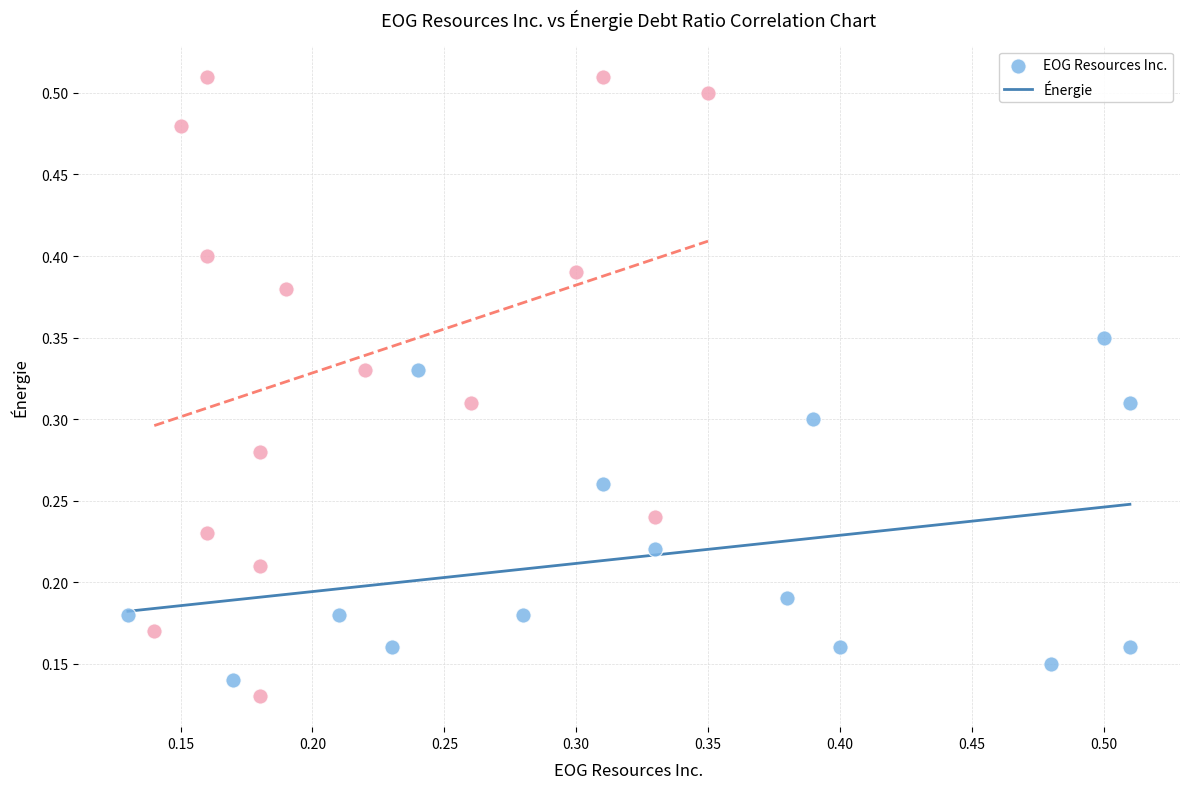

Which series reaches the maximum Y coordinate?

Énergie